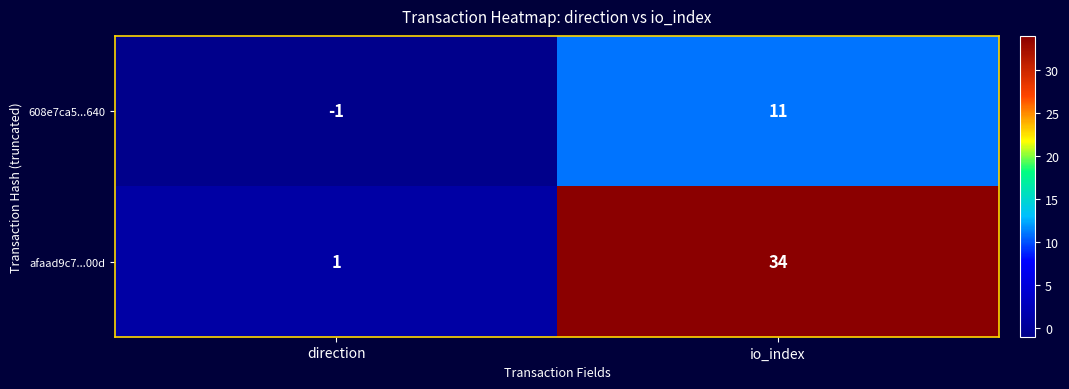

At which category is the sum across all series the highest?

io_index